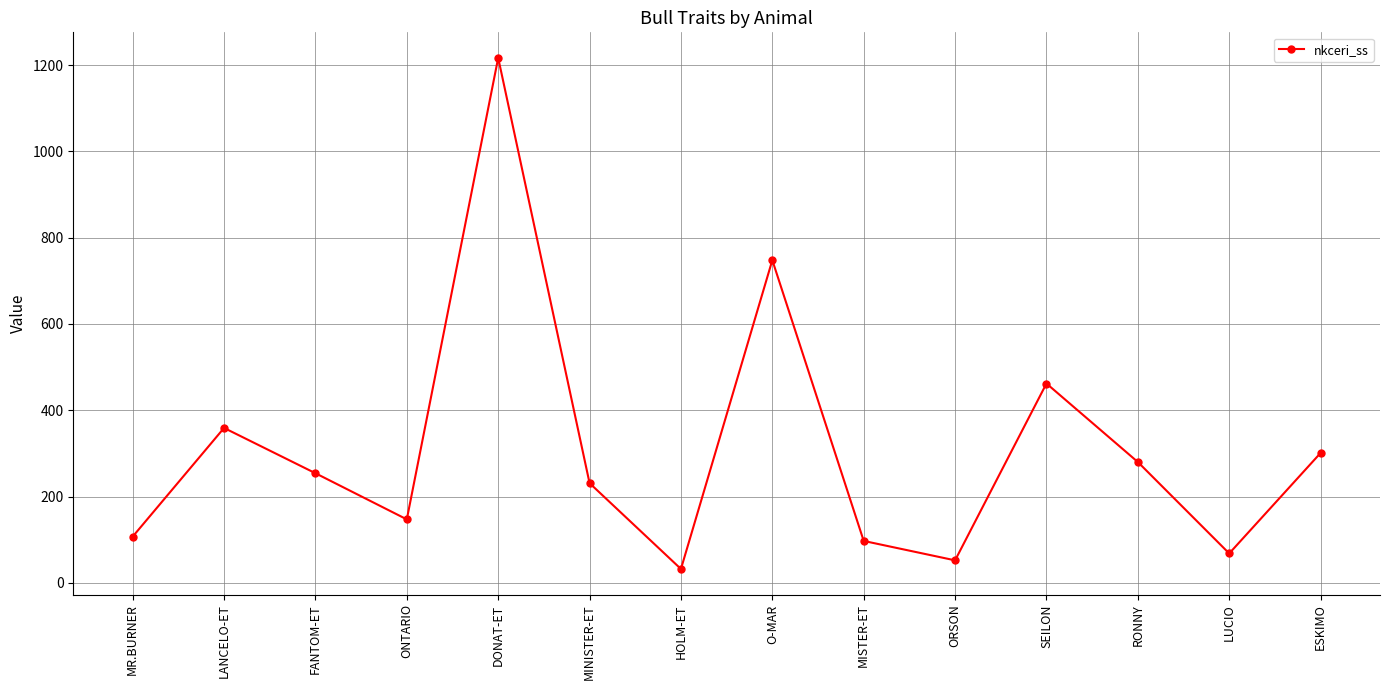

Where is the first local minimum?

ONTARIO